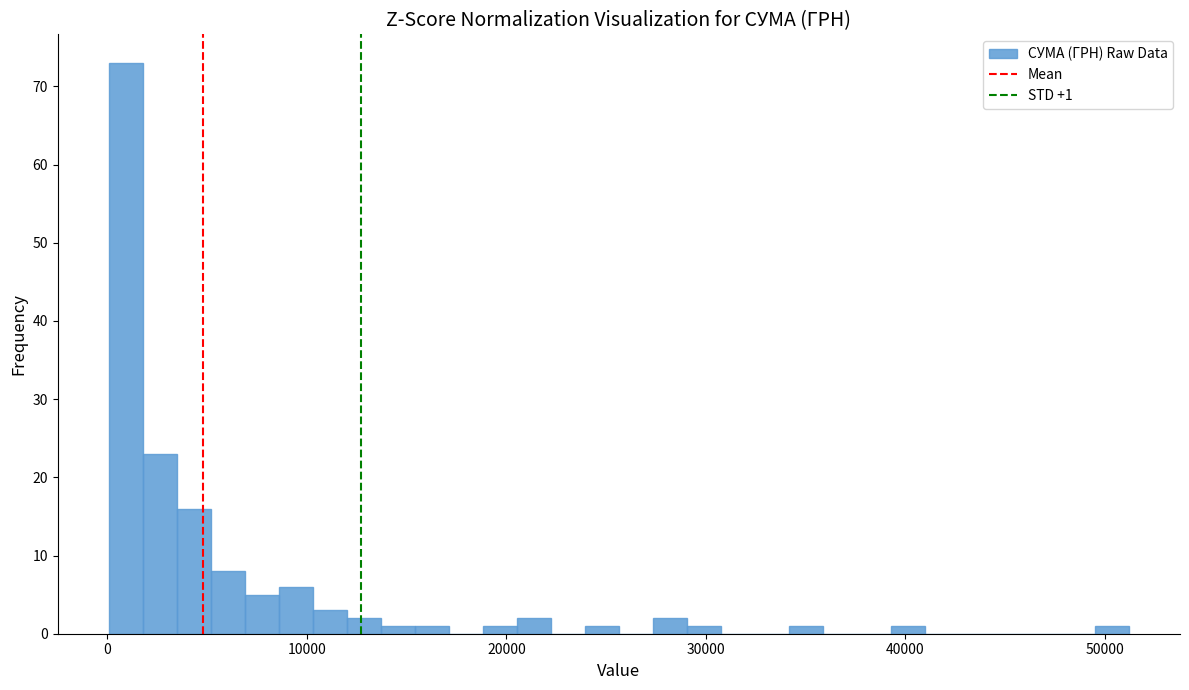

Around what value on the x-axis is the tallest bar? Give the approximate position of its centre, as read against the axis.

1000